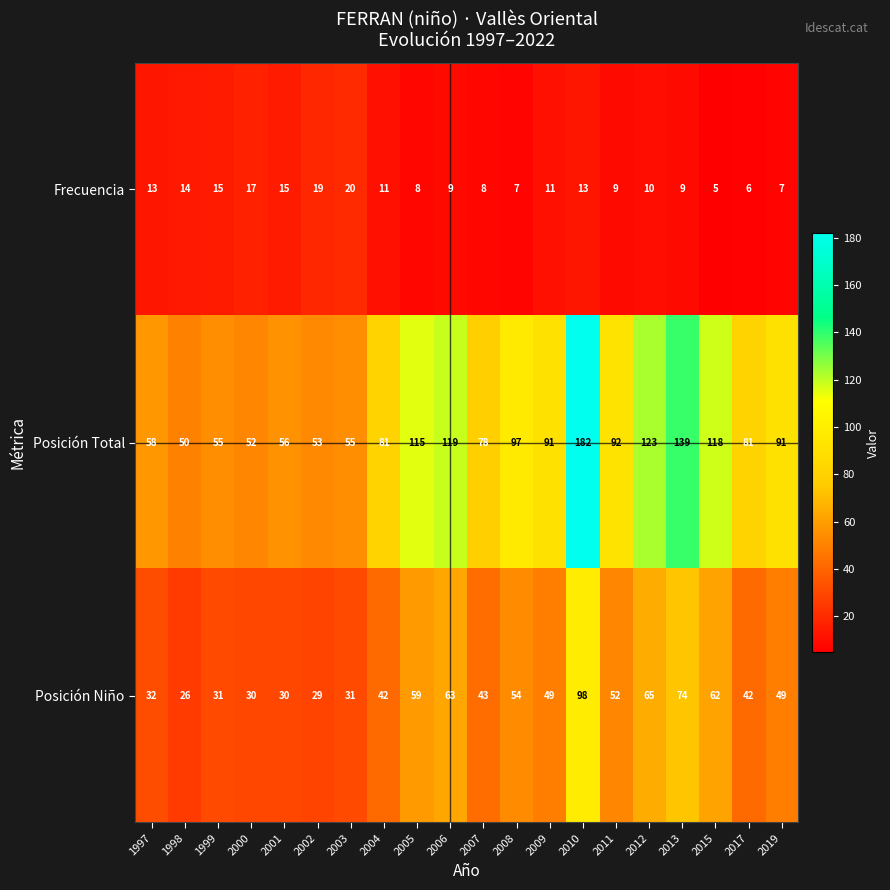

Rank the series by their average value, from lowest to highest.

Frecuencia, Posición Niño, Posición Total